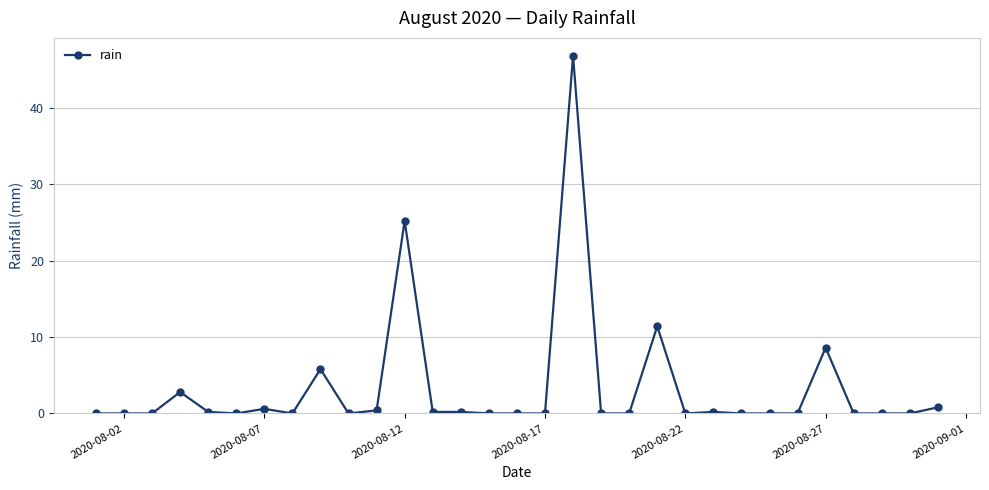

What is the maximum value shown in the chart?

46.8